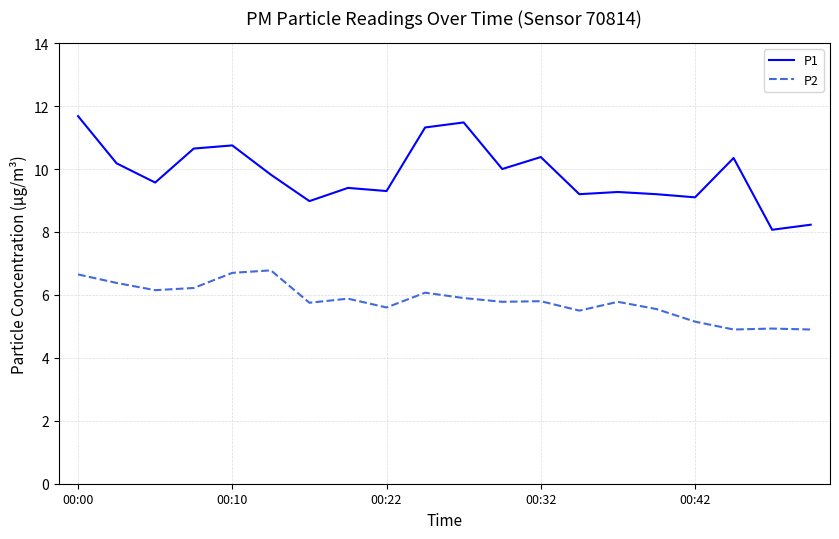

Which series has the widest spread of values?

P1